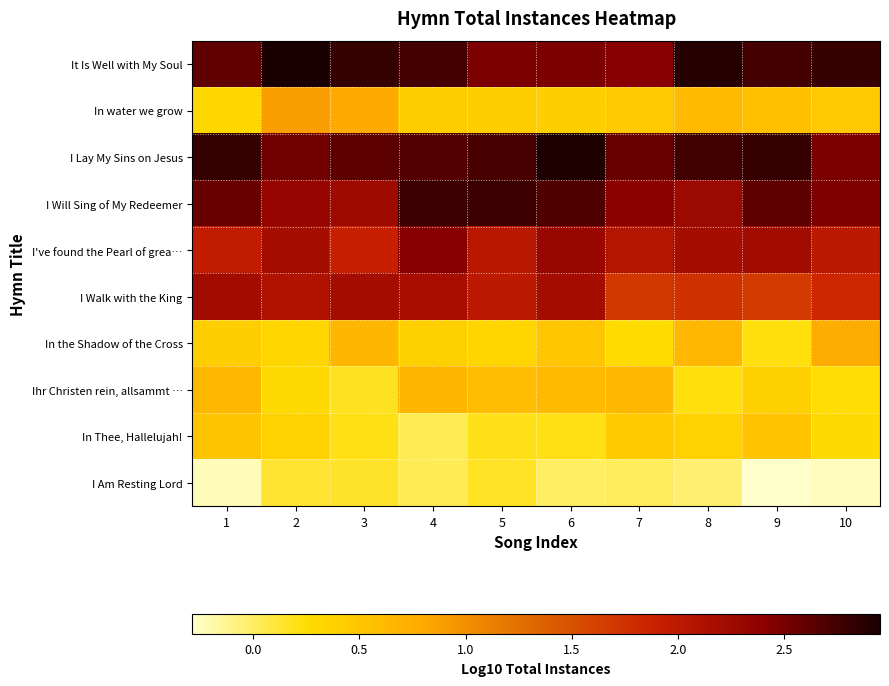

At which category is the sum across all series the highest?

4